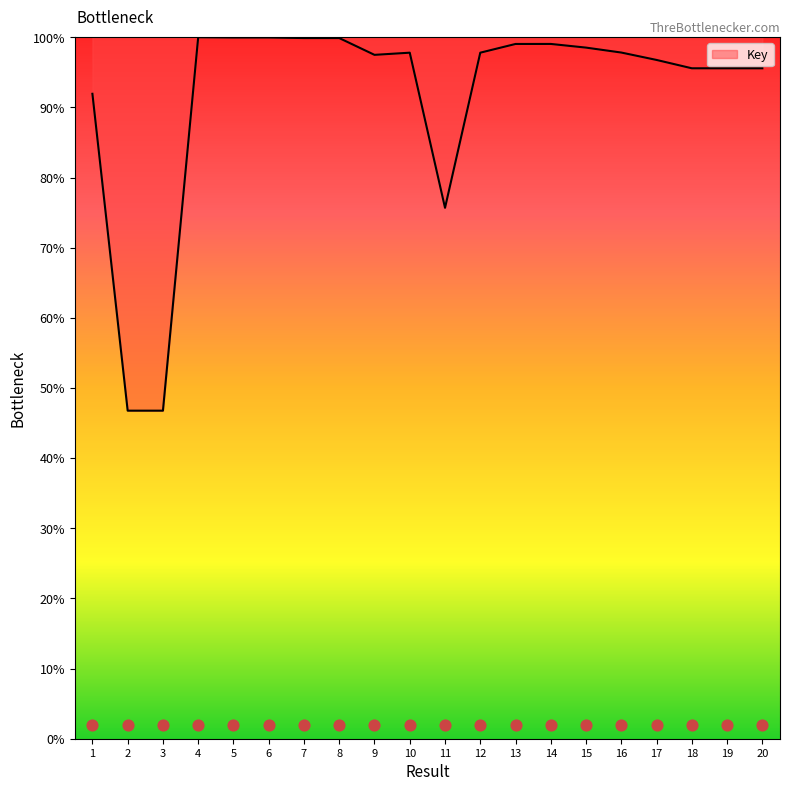

What is the ratio of the value at 4 to the value at 8?

1.0